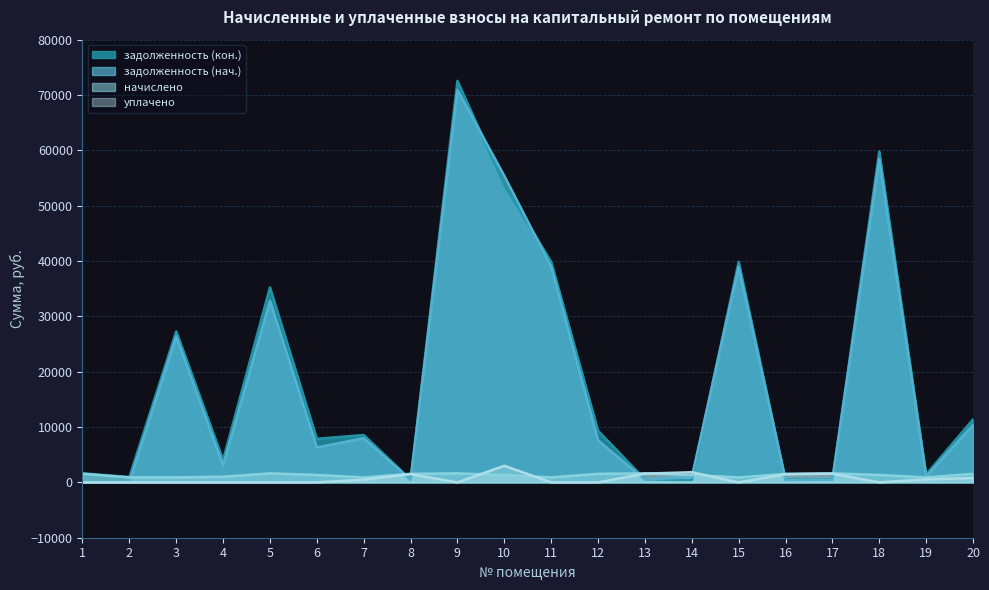

Between which two adjacent categories do задолженность (кон.) and уплачено first intersect?

7 and 8